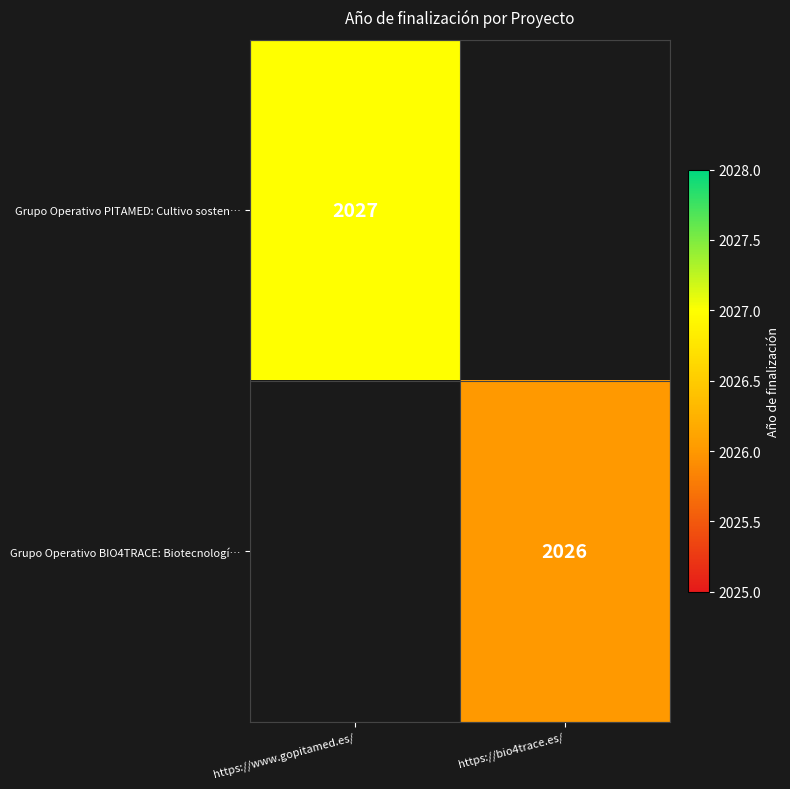

Is the value of Grupo Operativo BIO4TRACE: Biotecnologí… at https://bio4trace.es/ greater than the value of Grupo Operativo PITAMED: Cultivo sosten… at https://www.gopitamed.es/?

No